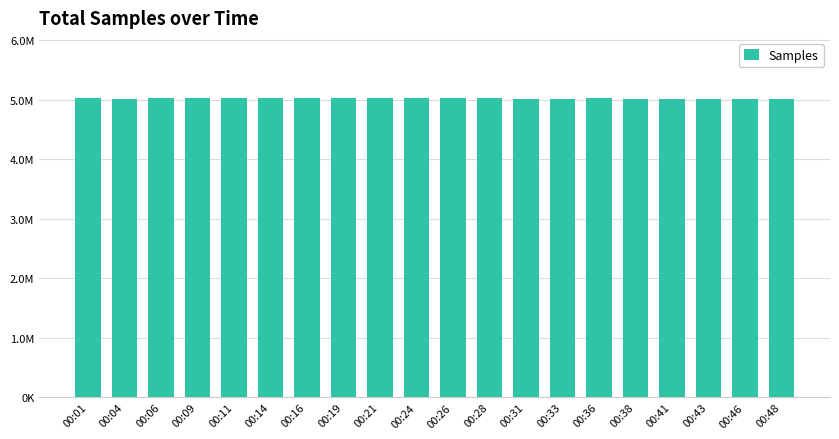

Are the bars horizontal?

No